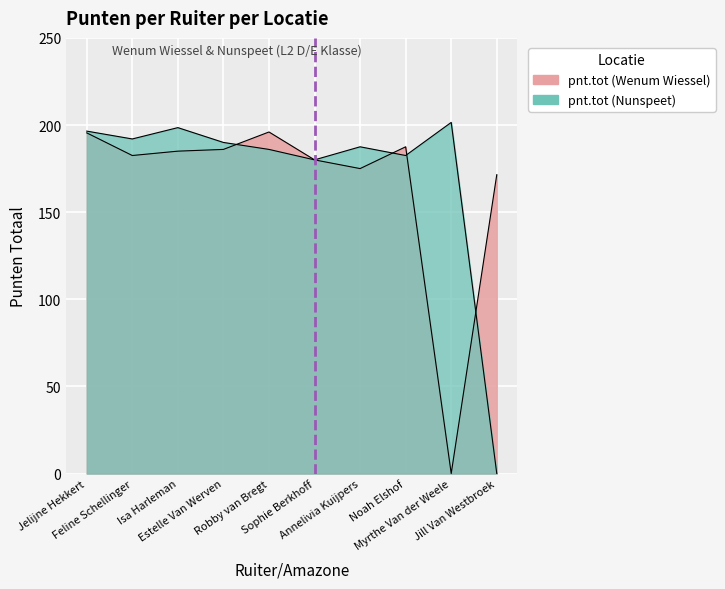

Which has a higher value, Jill Van Westbroek or Sophie Berkhoff?

Sophie Berkhoff